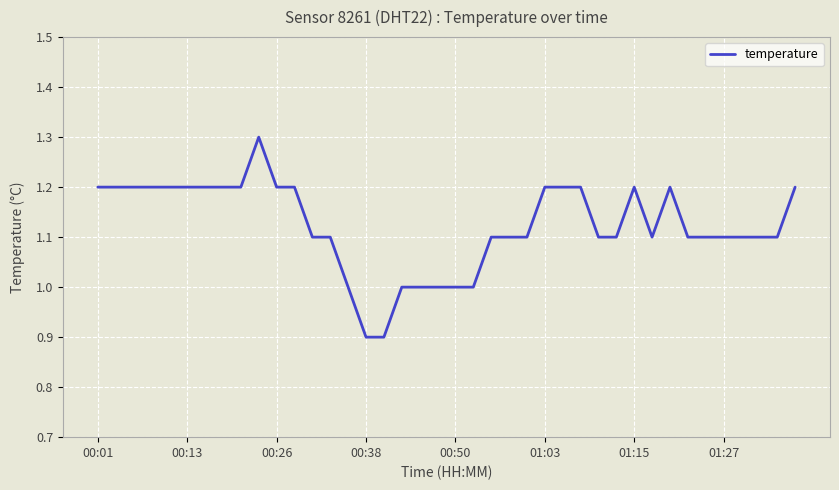

What is the minimum value shown in the chart?

0.9